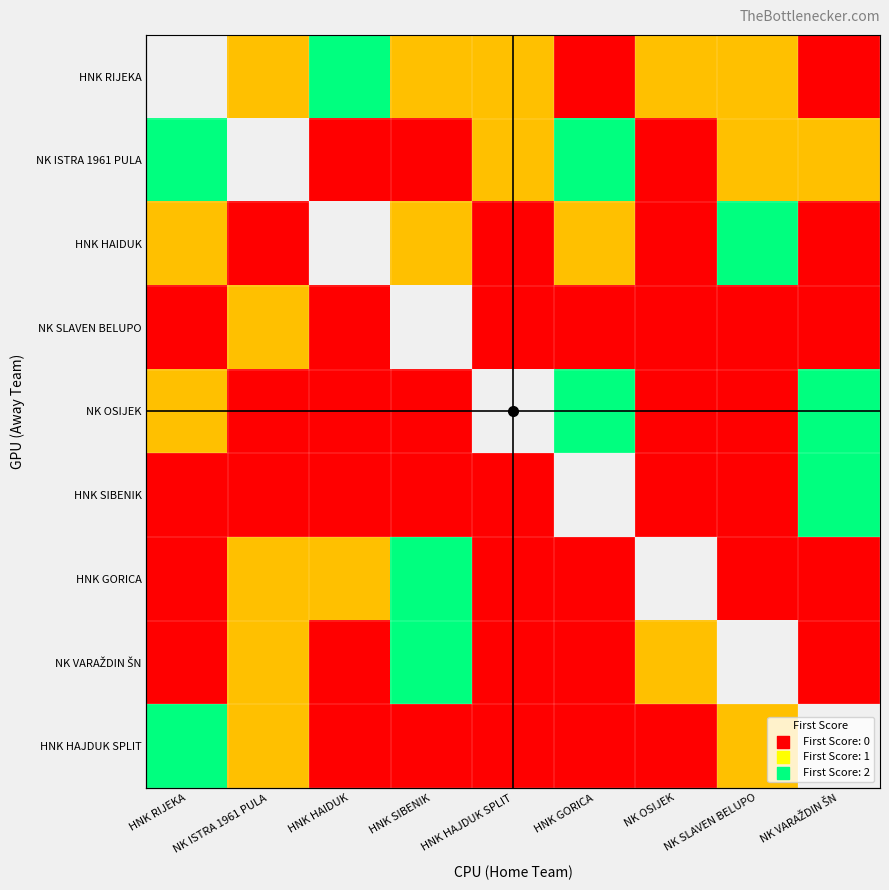

What is the spread (max minus min) of values at NK OSIJEK?

1.0